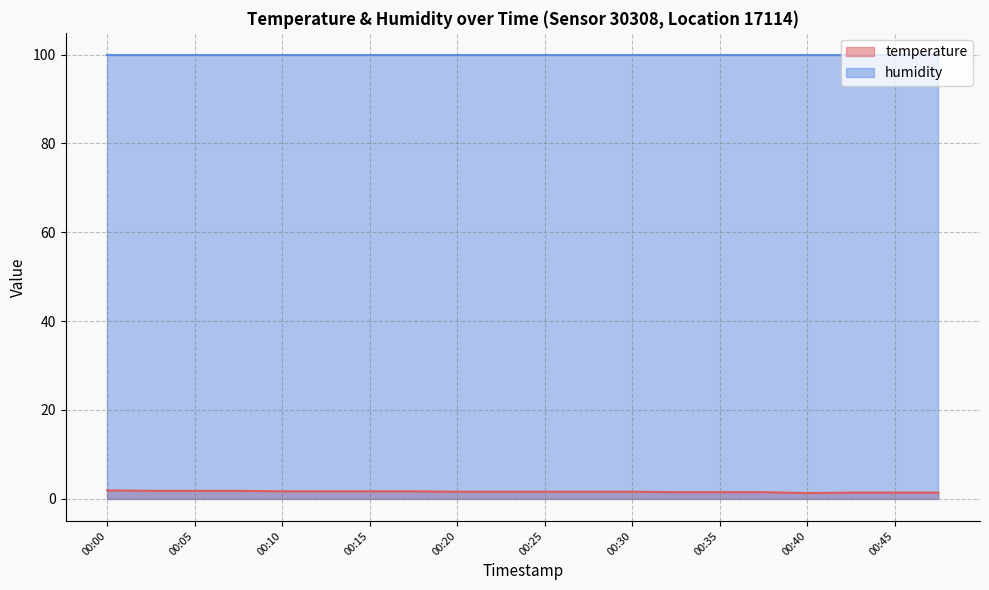

The chart shows a value of 2.6 at 00:10. True or false?

False